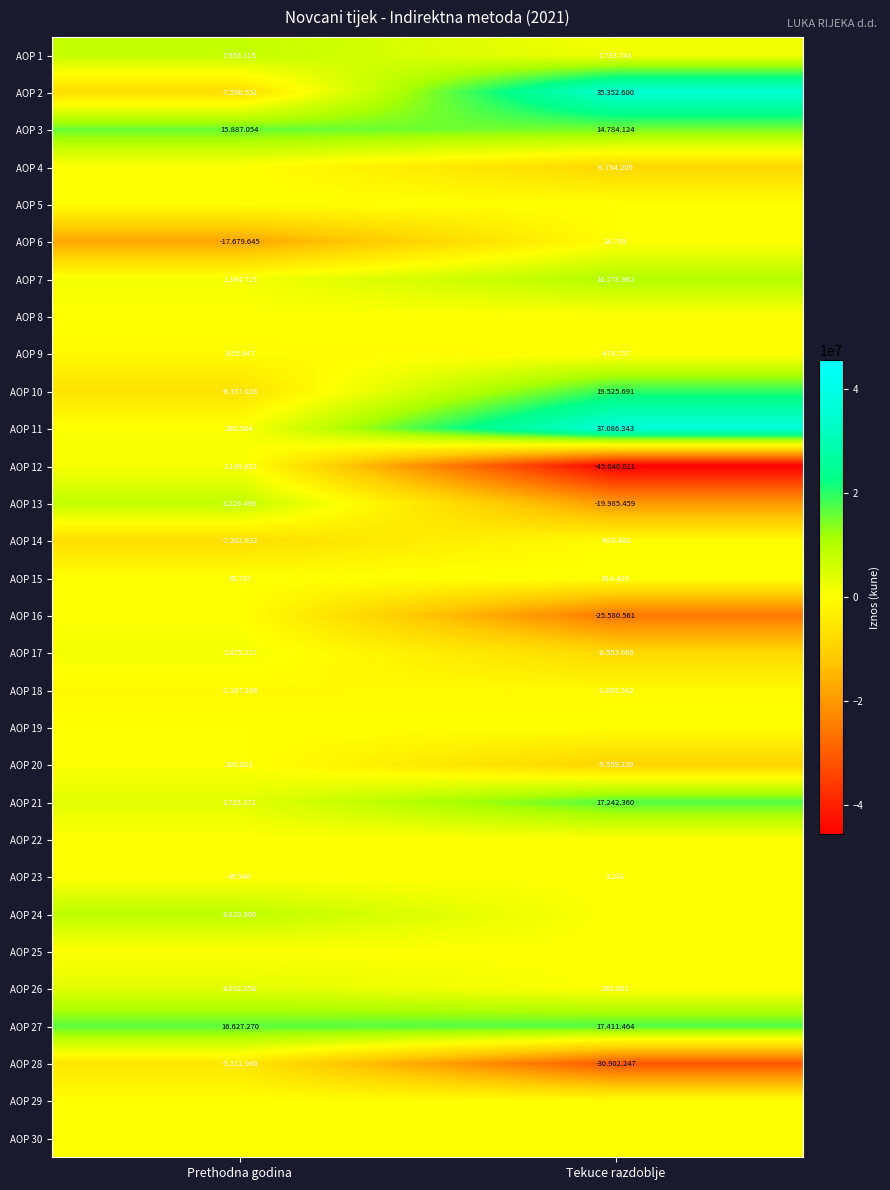

Which category has the highest value in the AOP 15 series?

Tekuce razdoblje